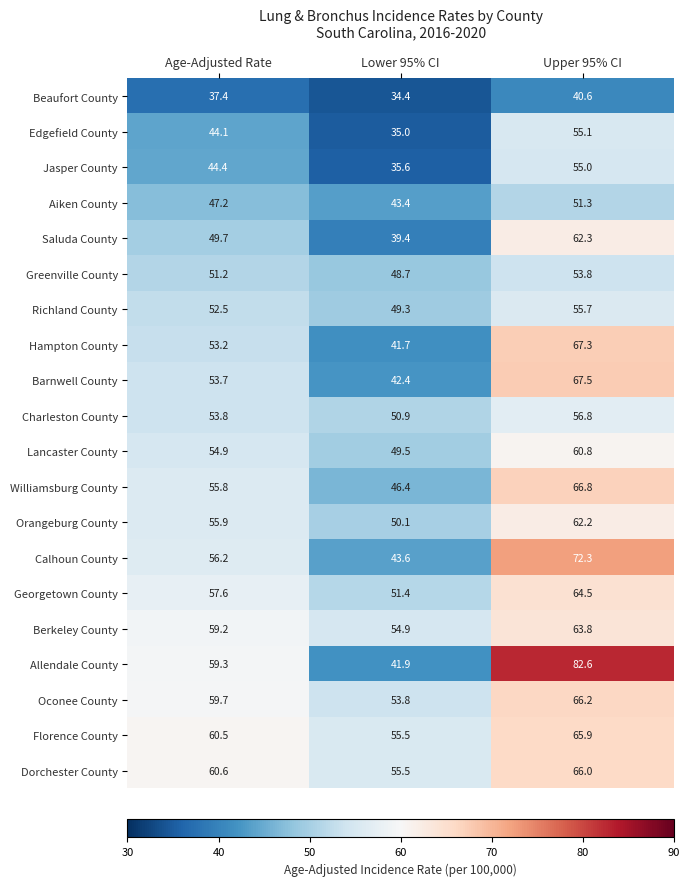

At how many categories does at least one series exceed 41?

3